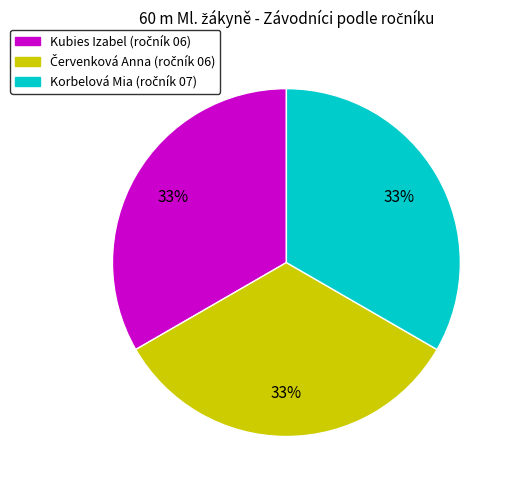

How many slices are in this pie chart?

3